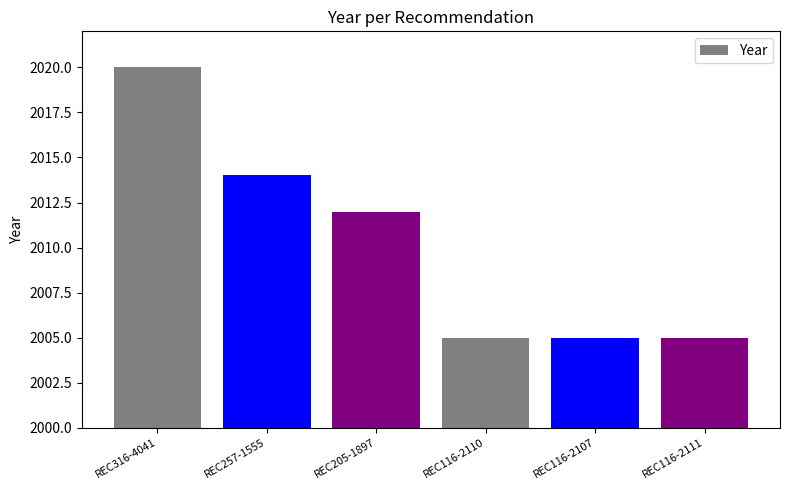

What is the smallest value displayed?

2005